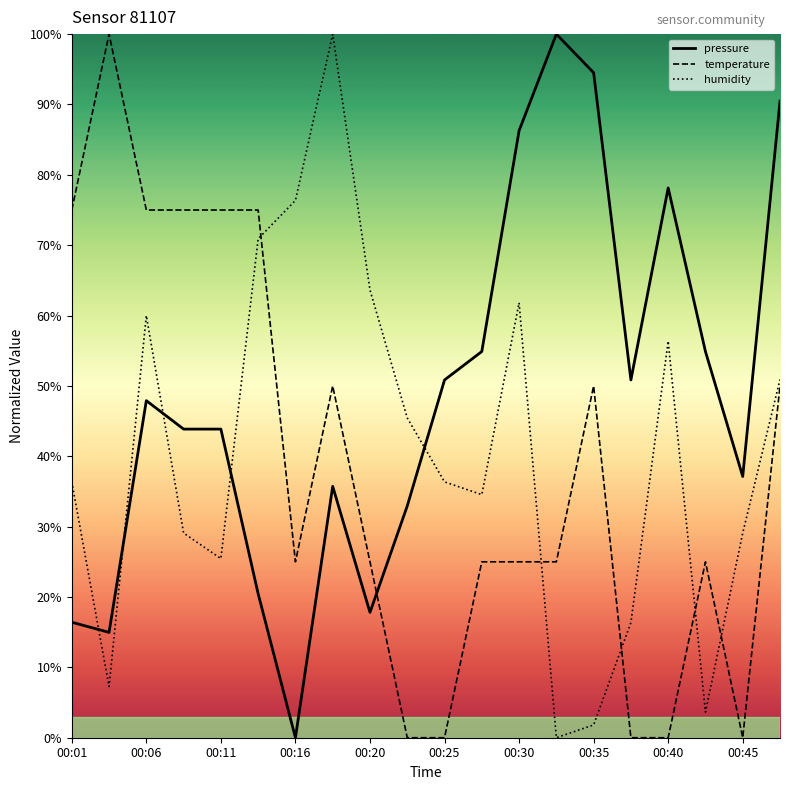

Which series has the largest total across all categories?

pressure